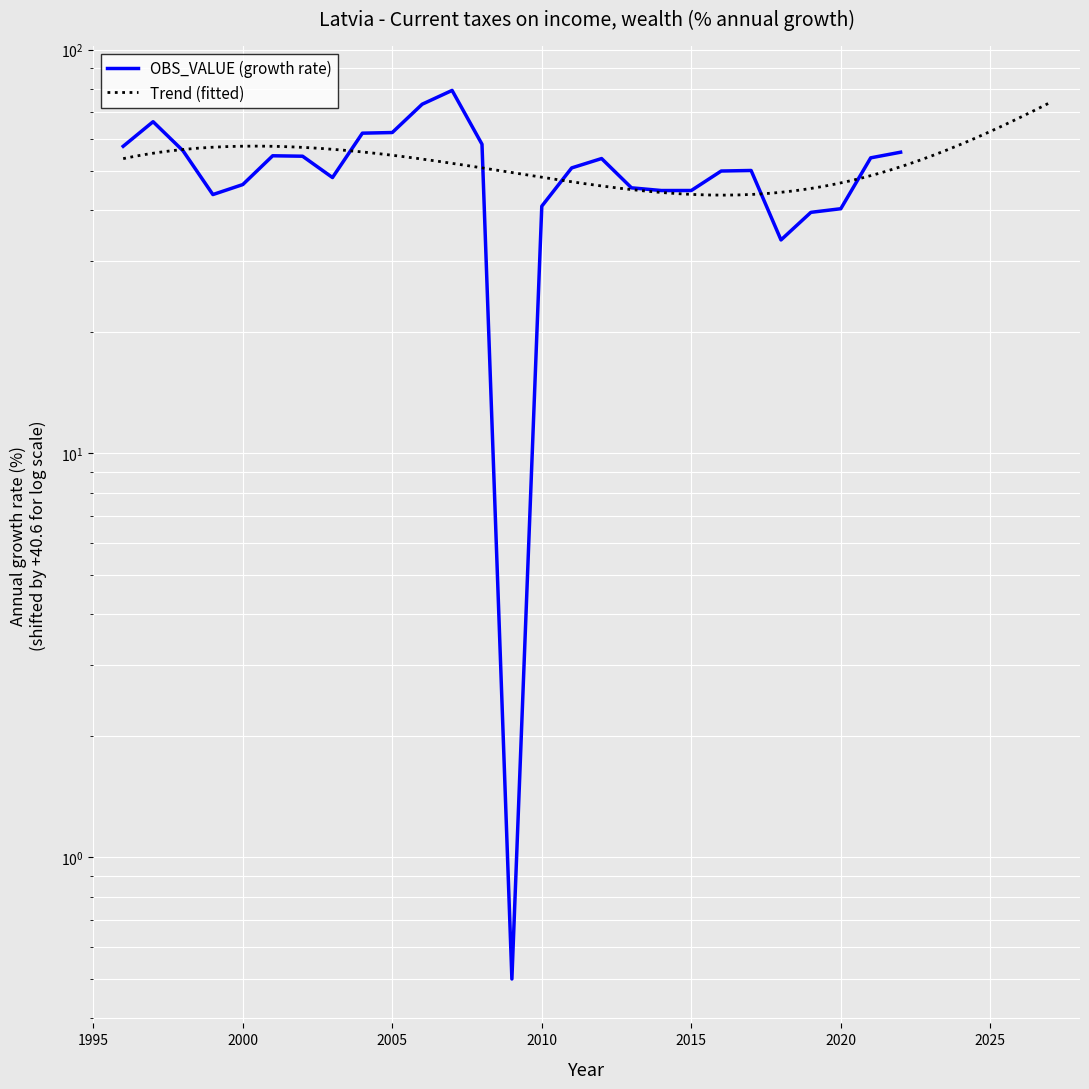

How many interior local valleys (lower than both neighbors) does the data have?

5